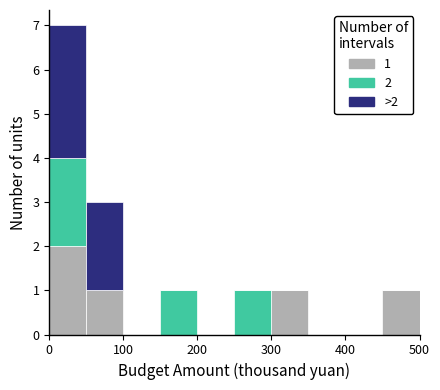

Which range on the x-axis has the tallest stacked bar (by total height)?

0 to 50